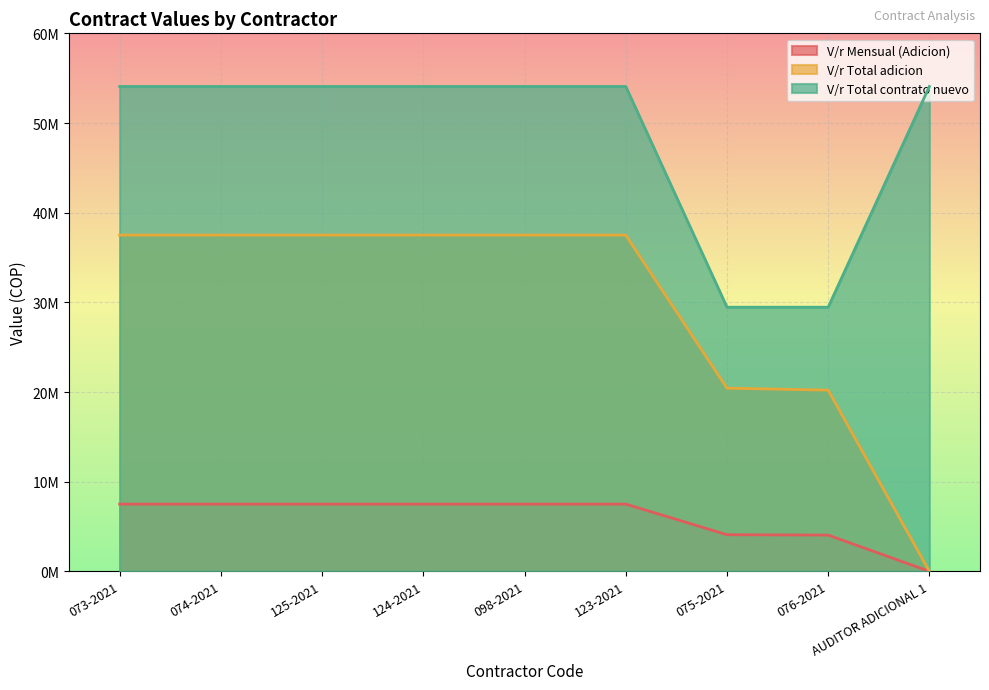

The value of V/r Total adicion at 075-2021 is 5823307. True or false?

False